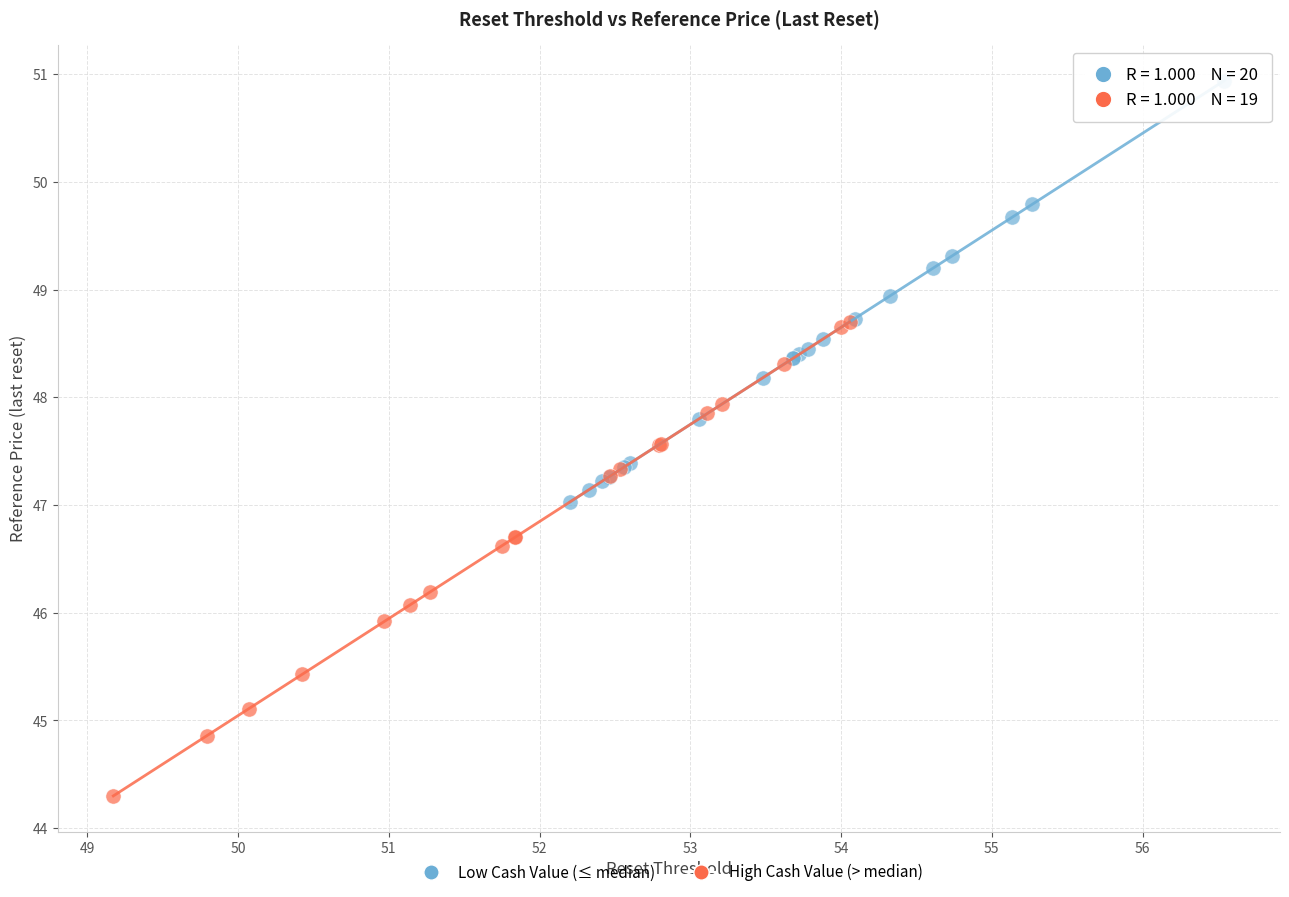

Which series contains the lowest Y value?

High Cash Value (> median)